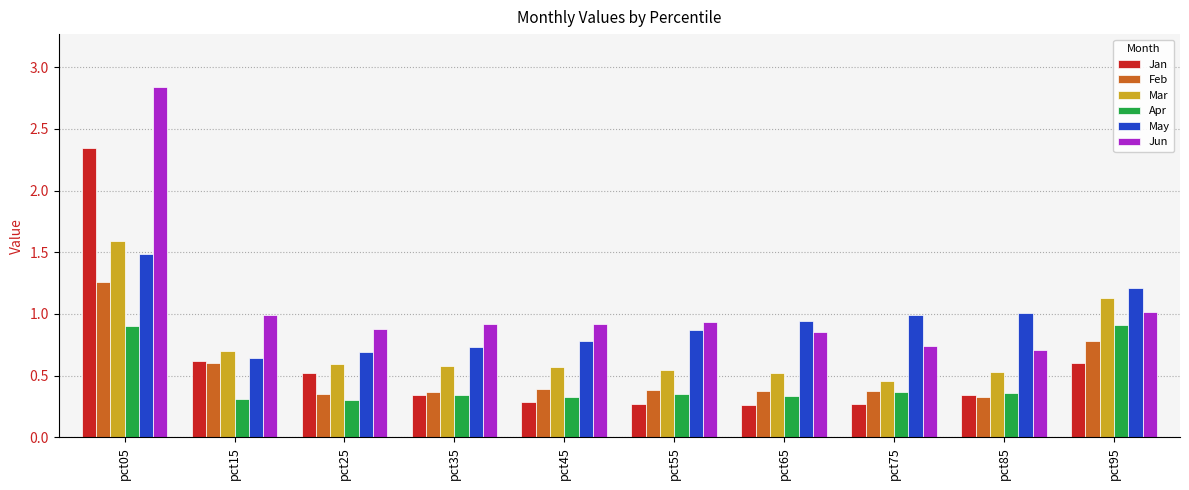

Which series has the widest spread of values?

Jun